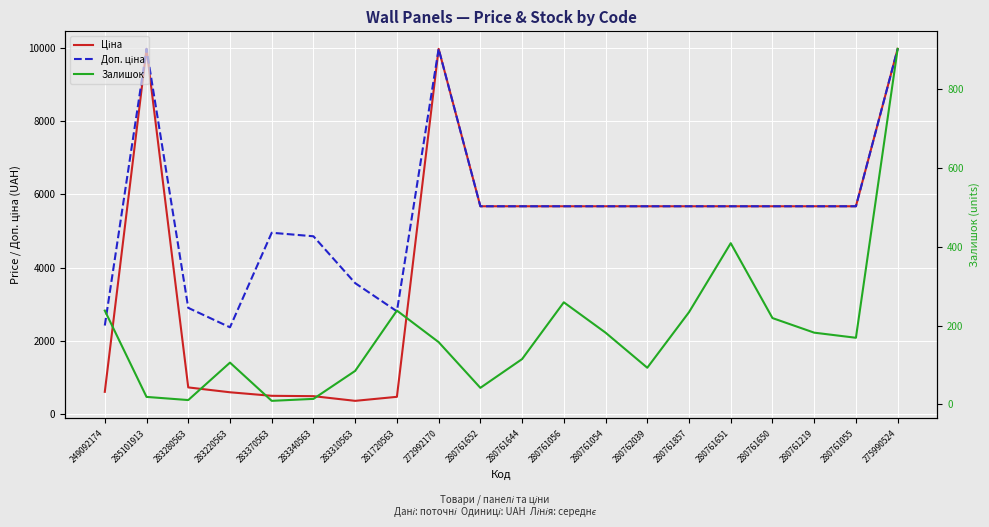

True or false: Доп. ціна has more than 1 interior local peaks.

True